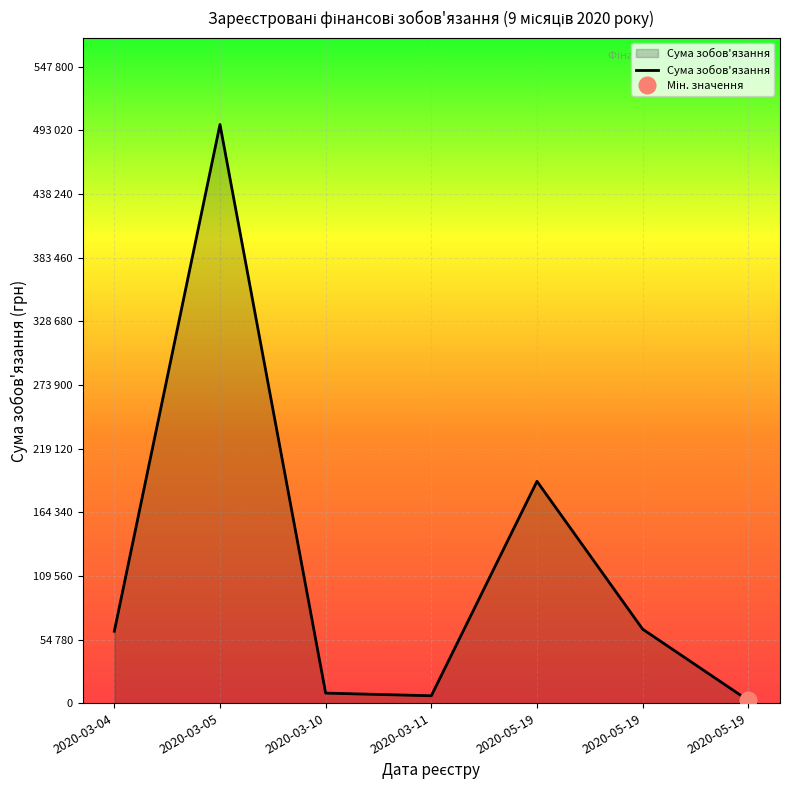

The chart shows a value of 695597.0 at 2020-03-05. True or false?

False